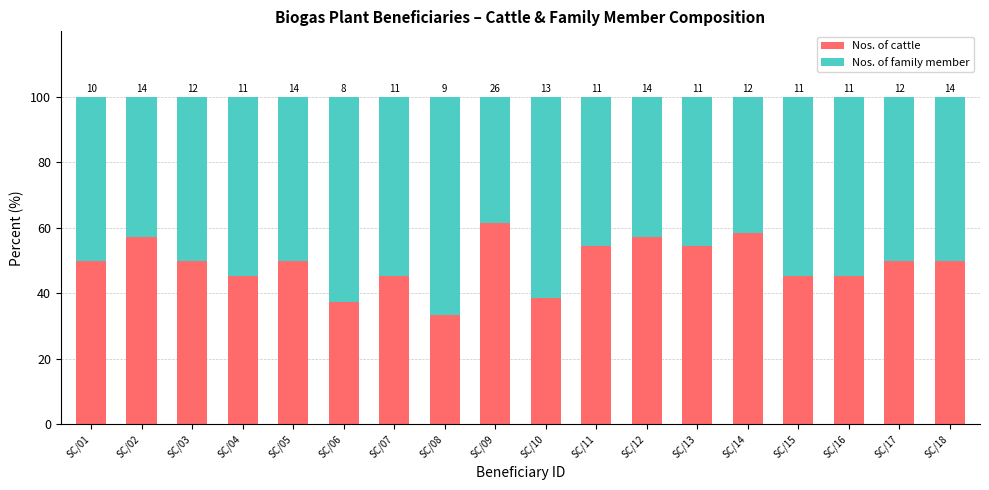

Is it true that Nos. of family member equals 66.9 at SC/14?

False